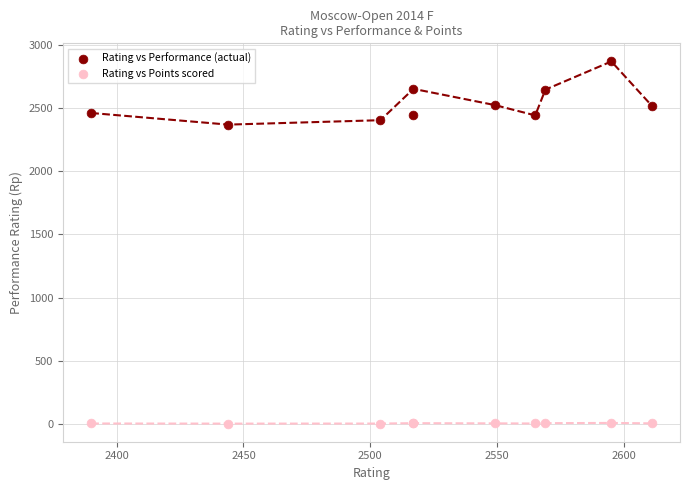

Across all series, what Y value is closest to 1435?

2369.0